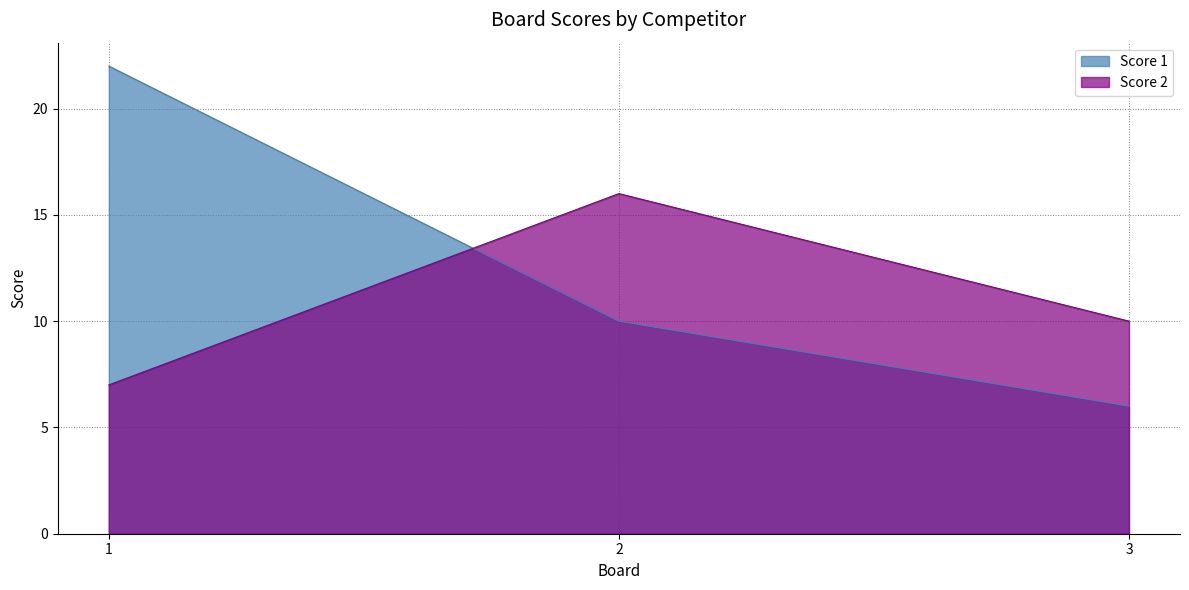

How many categories are shown in the chart?

3